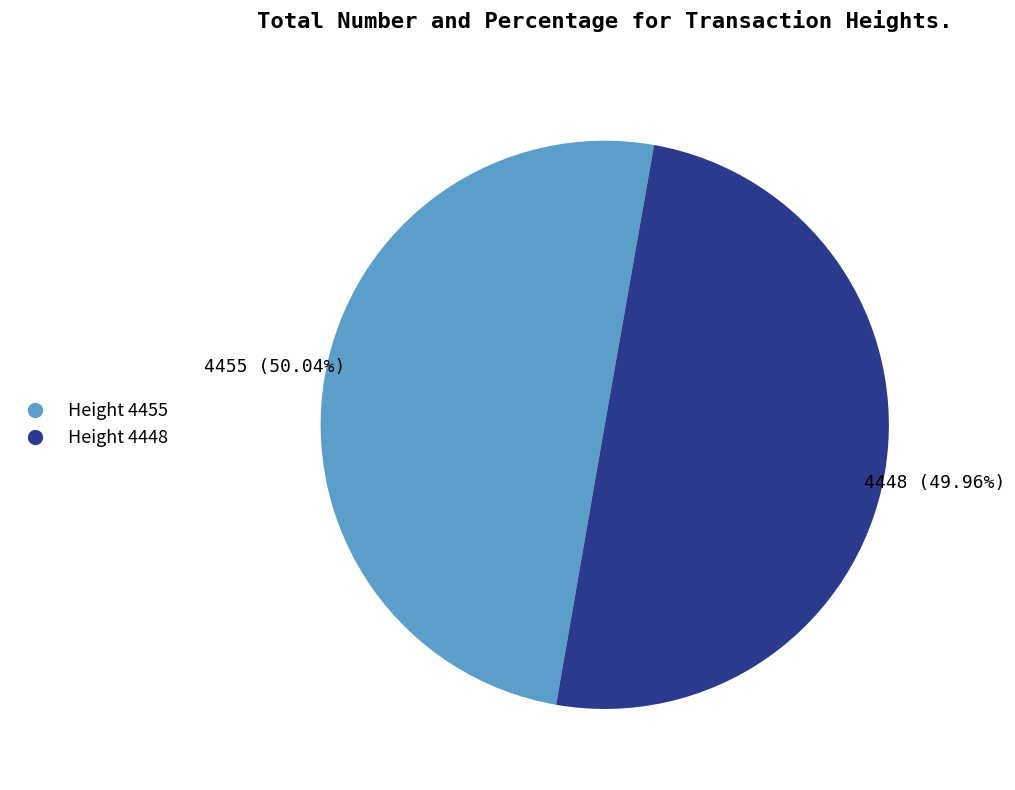

How many segments does this pie chart have?

2